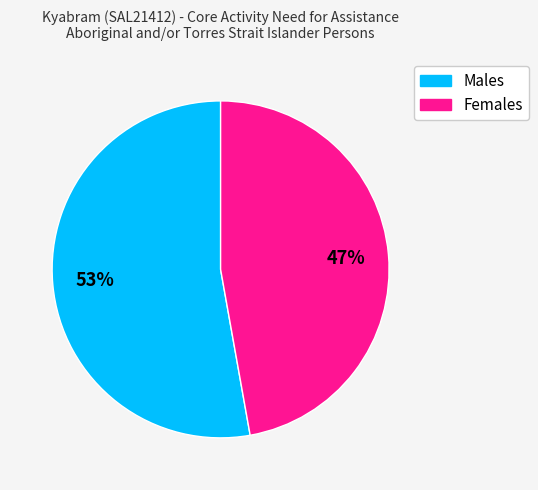

Which category has the biggest portion of the pie?

Males